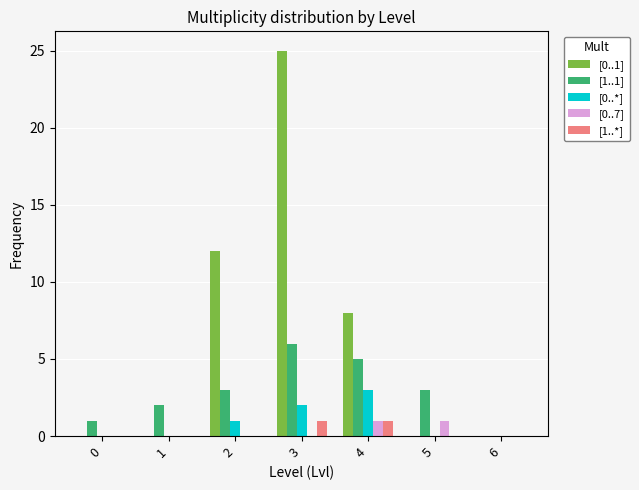

Is it true that [0..7] equals 1 at 5?

True